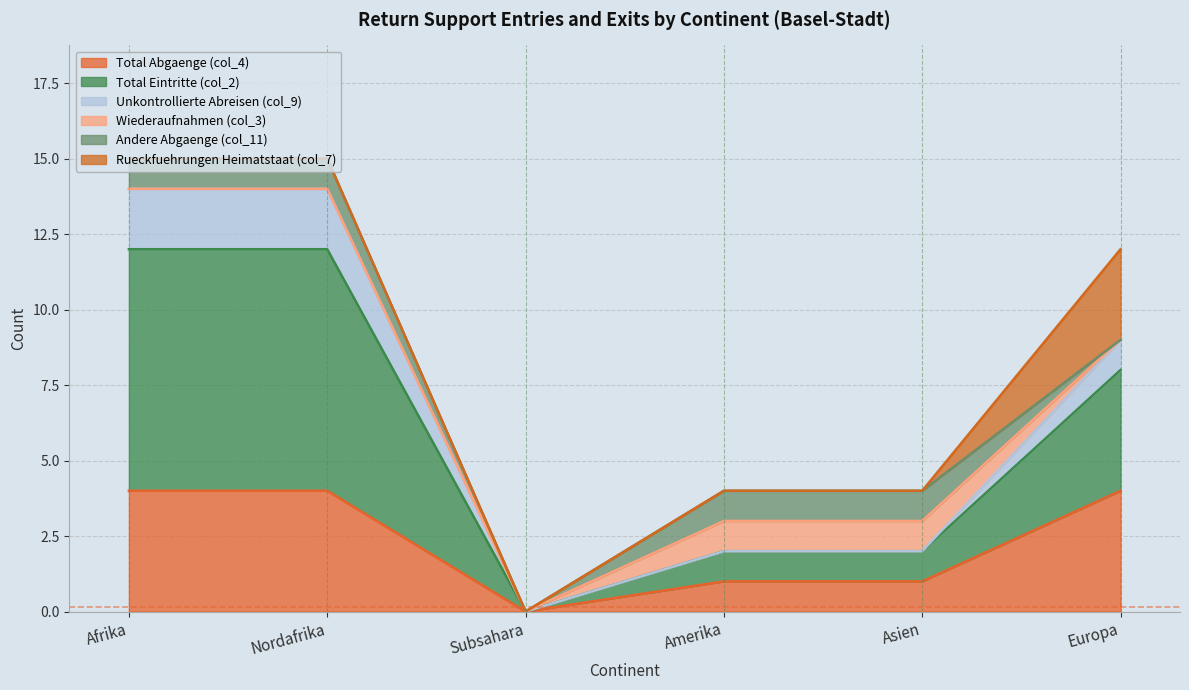

Which has a higher value, Asien or Amerika?

Asien